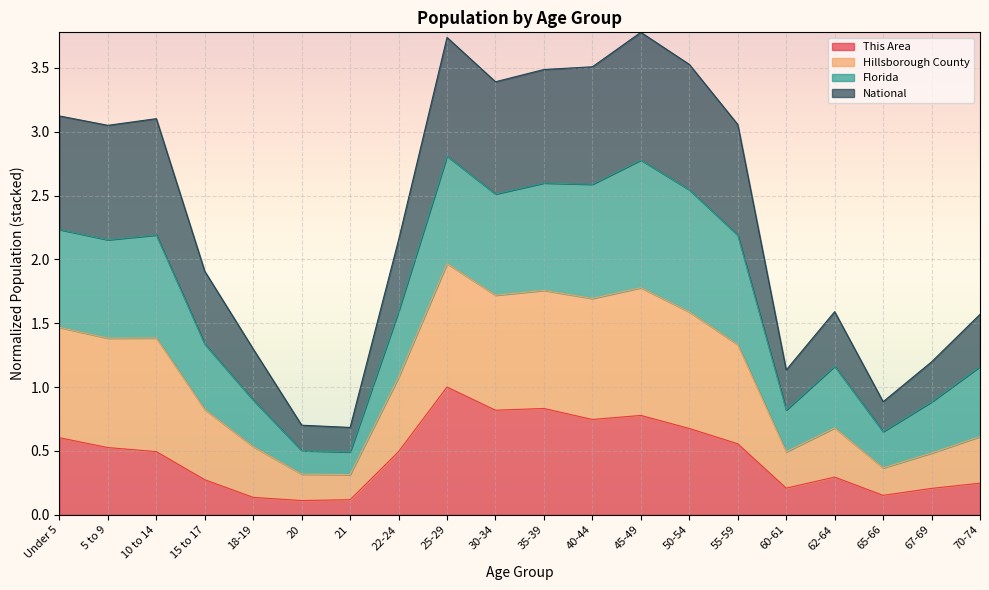

What is the total value across all series at 35-39?

3.5